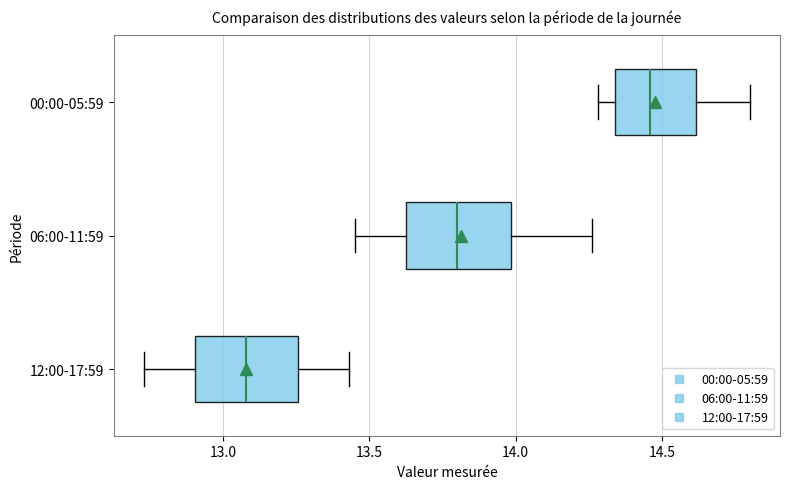

Reading bottom to top, transcribe this box plot: for each box, give where its median line is, the range the box spans, and where its two whiskers end, as read against the x-axis. The values are not printed on the chart, so give them approximately, as read against the axis.

12:00-17:59: median 13.10, box 12.90 to 13.25, whiskers 12.75 to 13.45
06:00-11:59: median 13.80, box 13.65 to 14.00, whiskers 13.45 to 14.25
00:00-05:59: median 14.45, box 14.35 to 14.60, whiskers 14.30 to 14.80